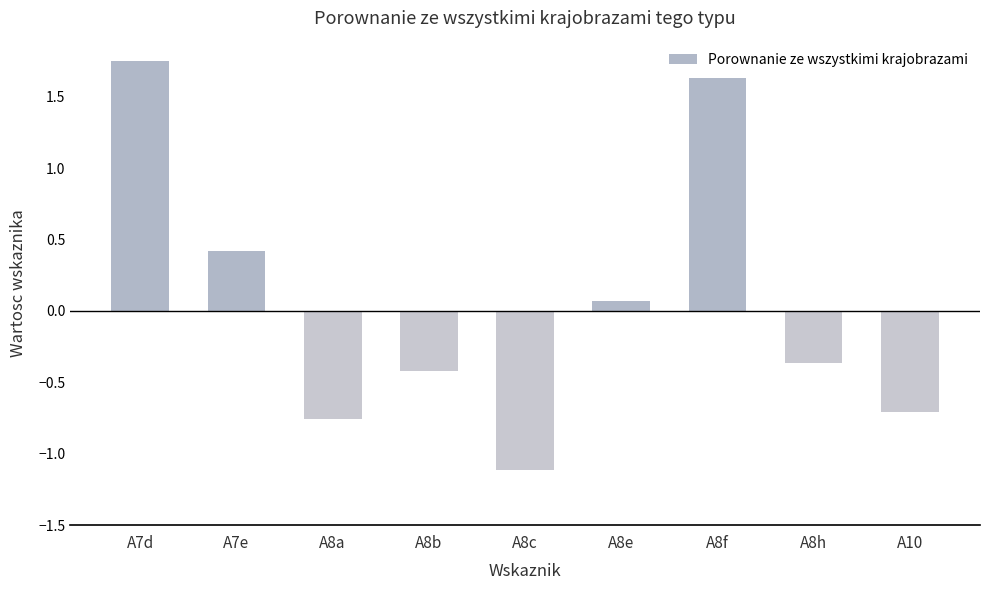

What is the label of the 2nd bar from the right?

A8h